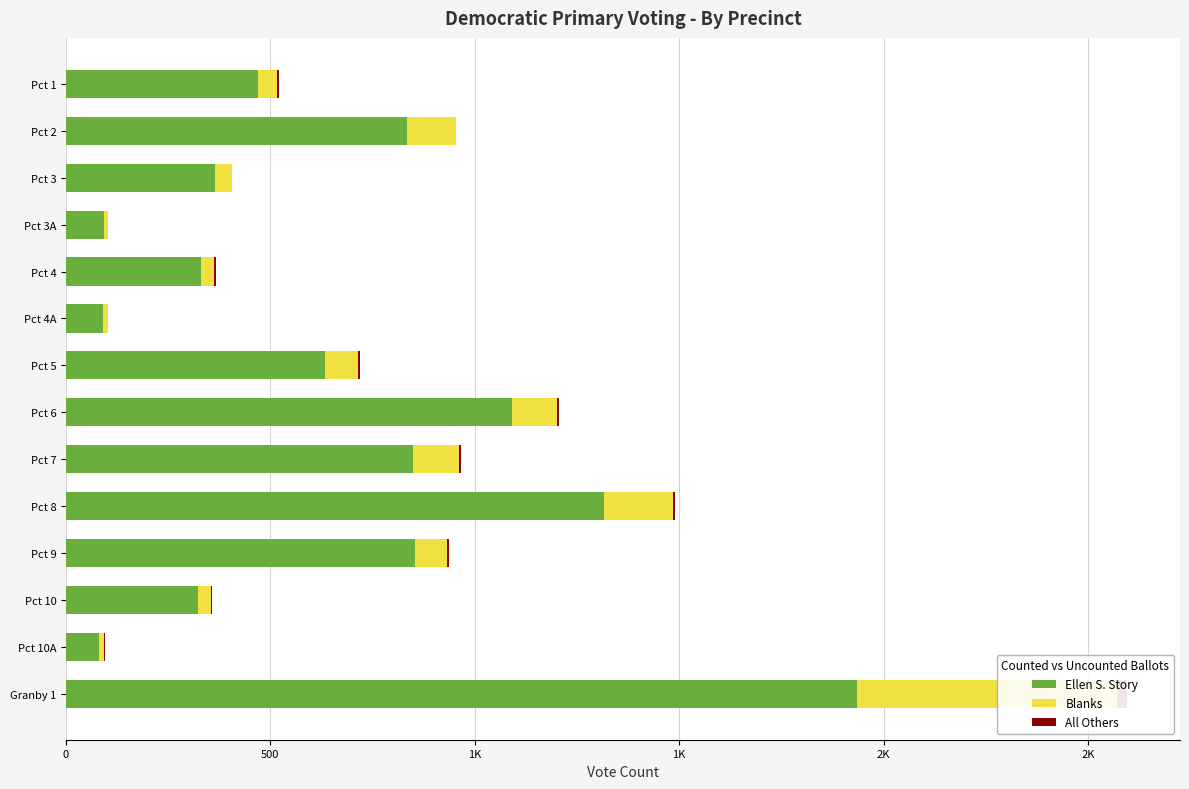

What is the maximum value for Ellen S. Story?

1935